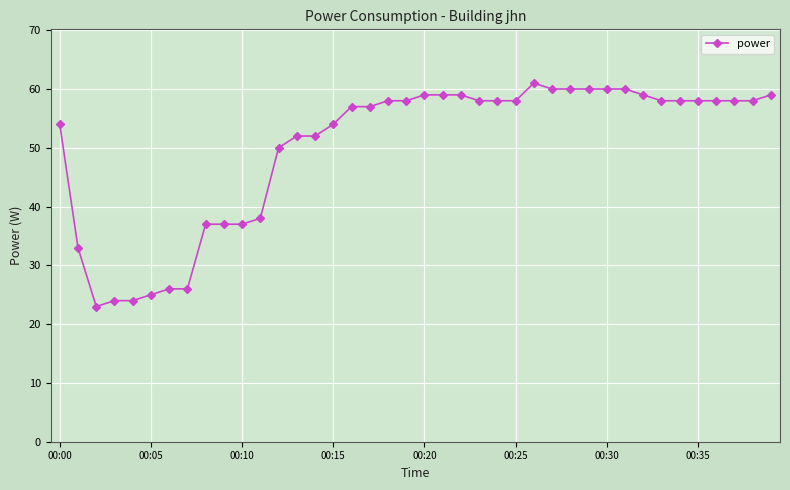

What is the average value?

50